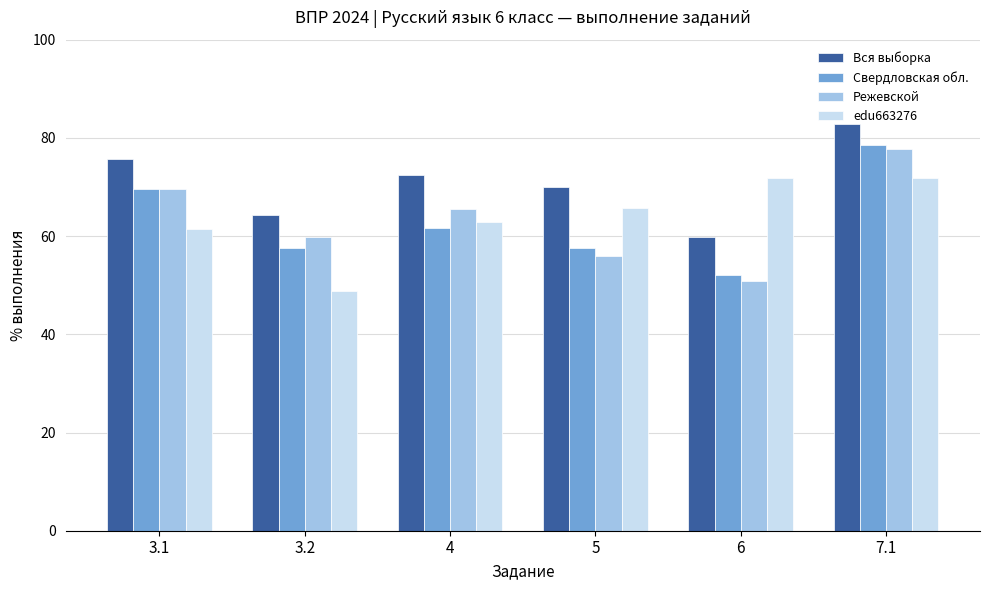

What value does the Режевской series have at 7.1?

77.7